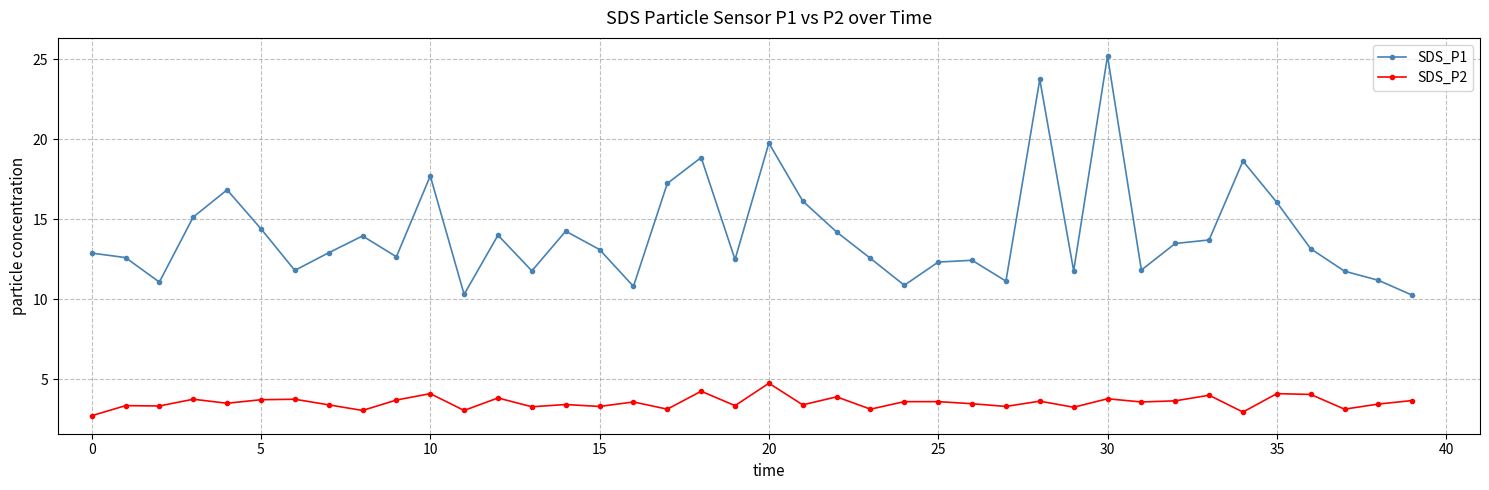

True or false: SDS_P1 and SDS_P2 cross at least once.

False